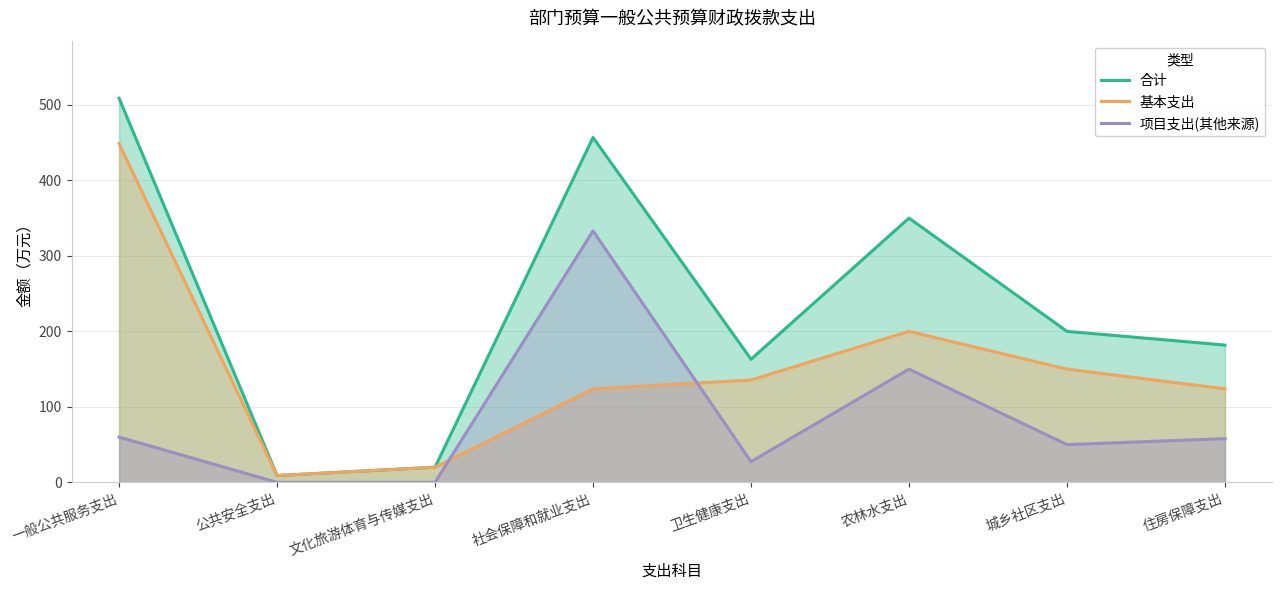

What is the minimum value for 基本支出?

9.0